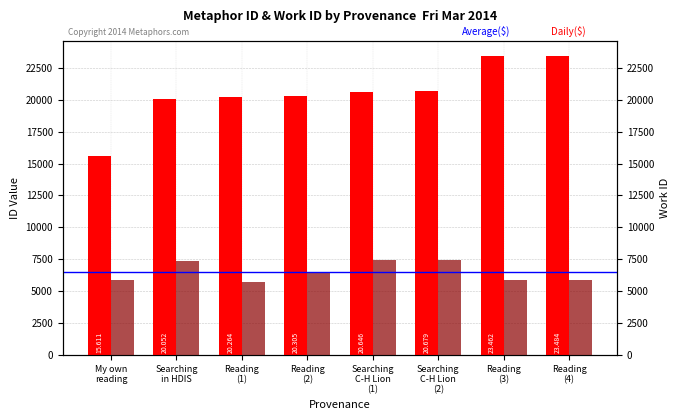

Reading left to right, what are all the values shown in this chart?

Daily($): 15611	20052	20264	20305	20646	20679	23462	23484
Average($): 5871	7365	5736	6506	7439	7439	5841	5841